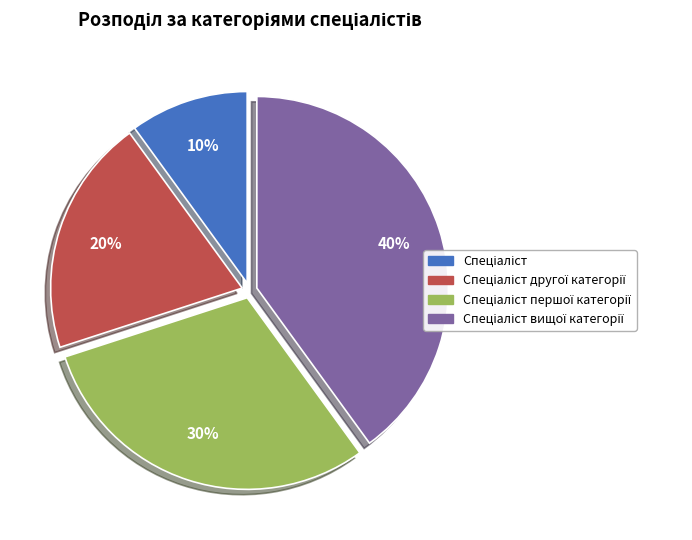

To the nearest percent, what is the difference between the largest and smallest slice percentages?

30%